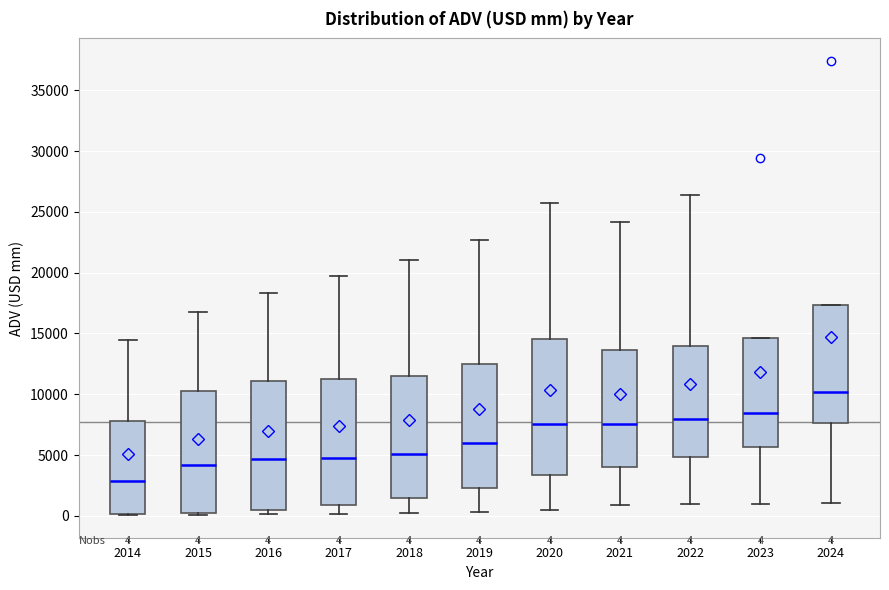

Which box's median line is the lowest?

2014